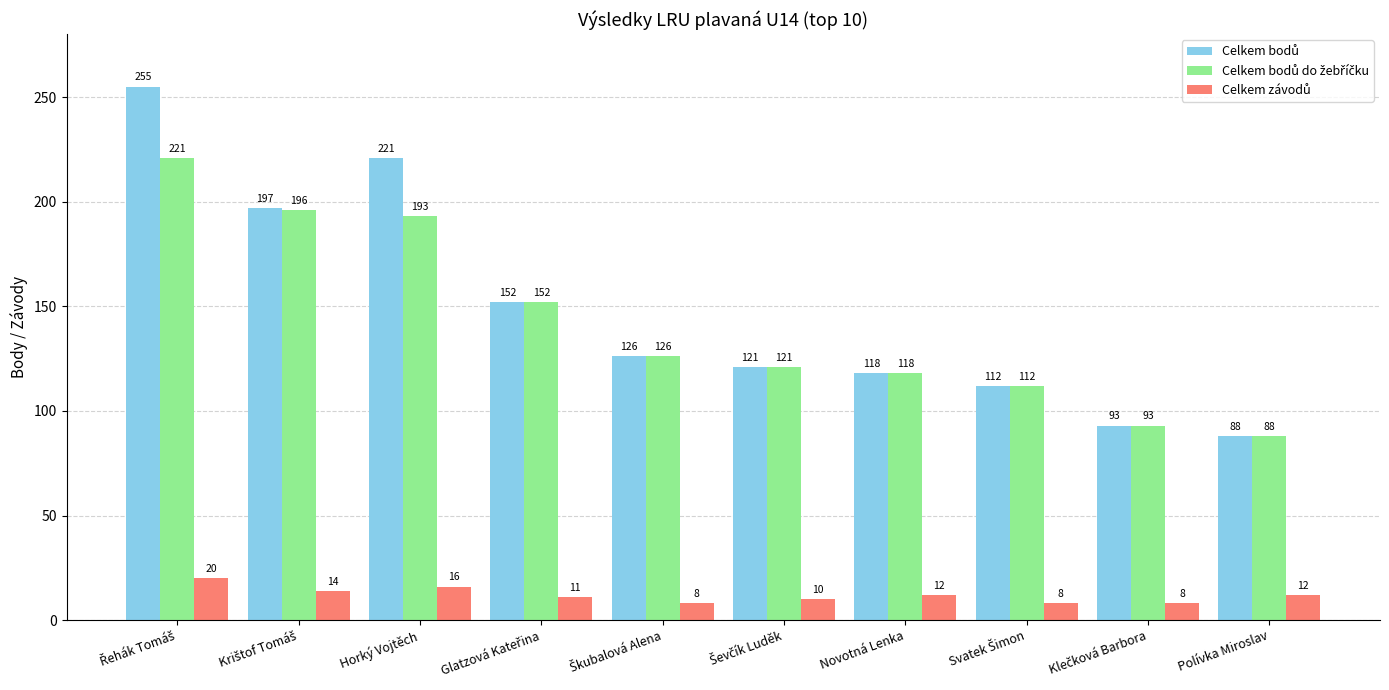

What is the minimum value shown in the chart?

8